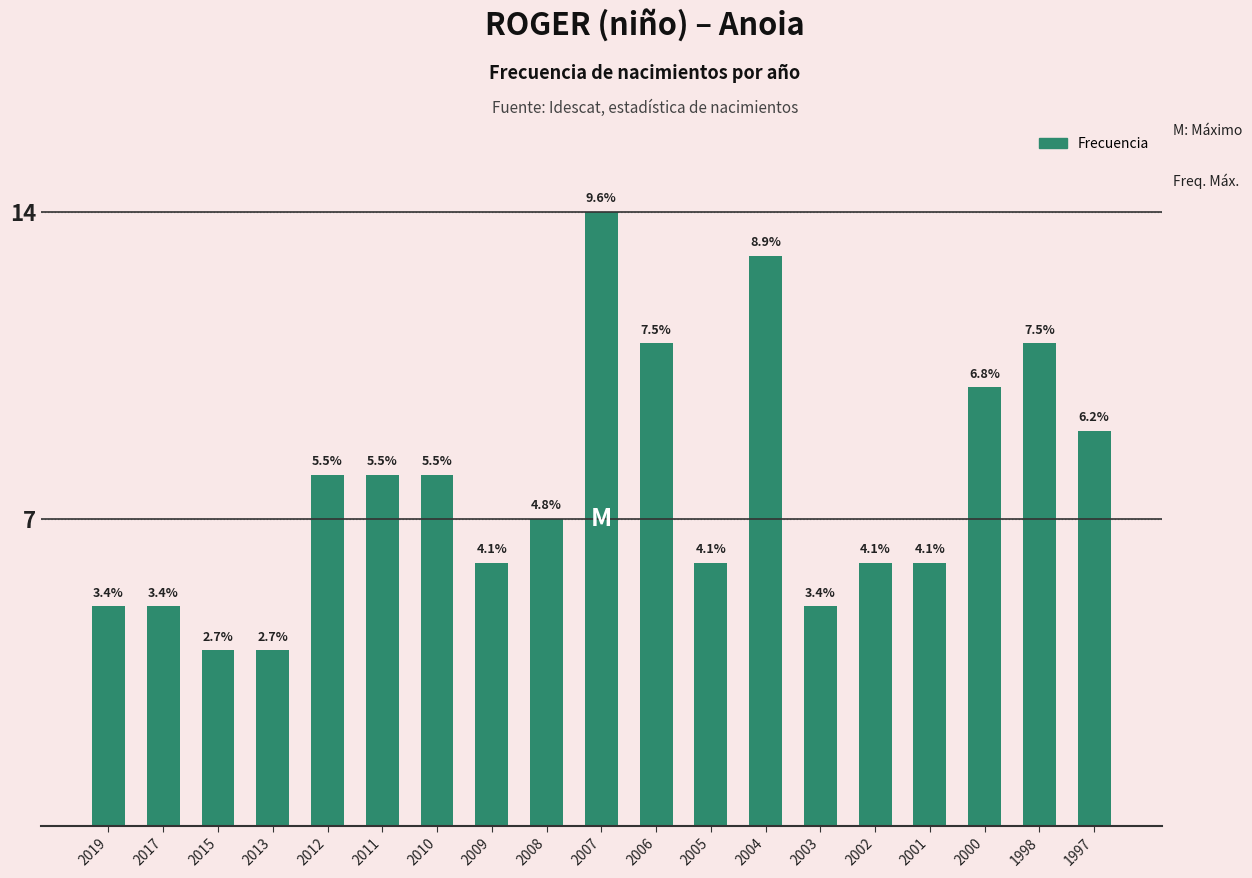

How many bars are there in total?

19